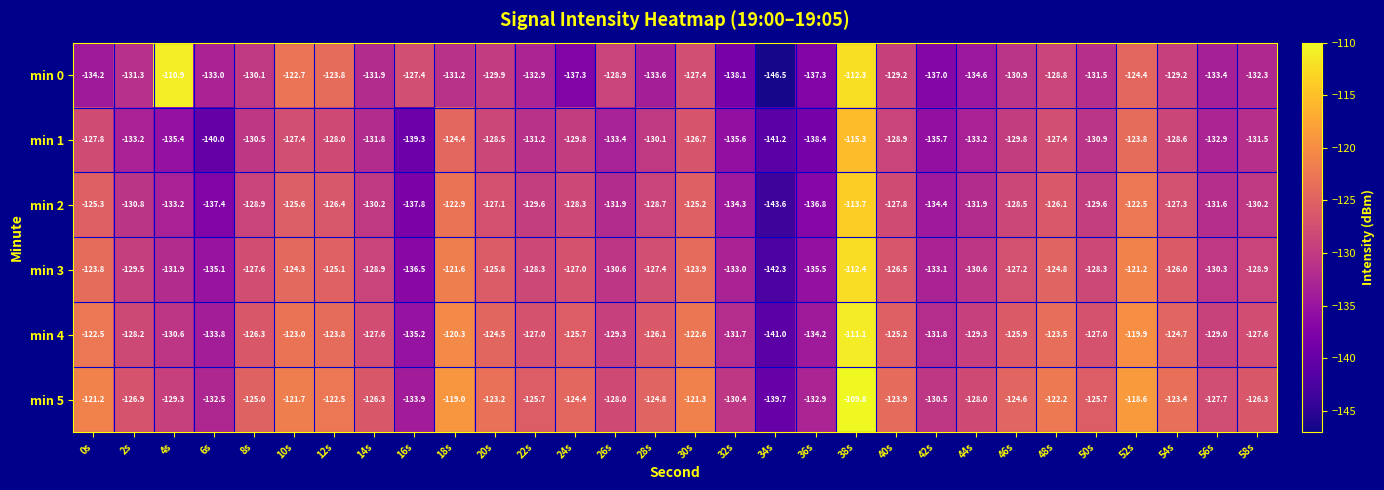

What is the total value across all series at 24s?

-772.5